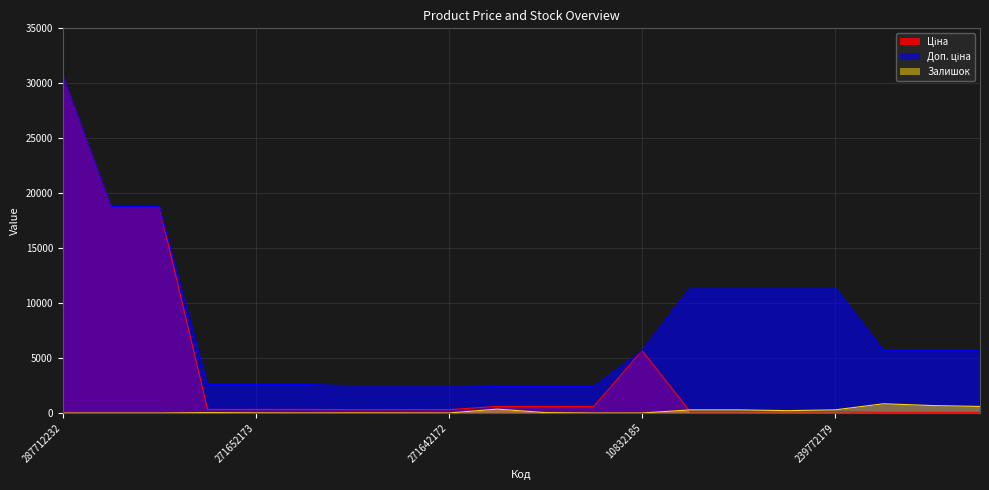

True or false: Ціна has more than 1 points higher than both neighbors.

False